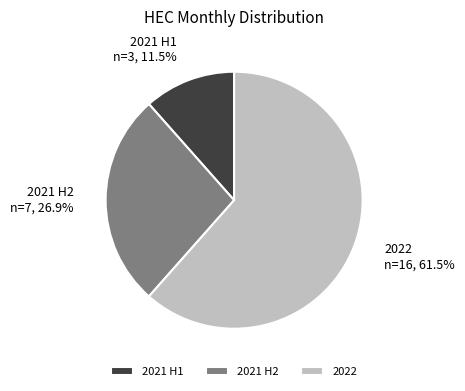

Is there a majority slice in this chart?

Yes